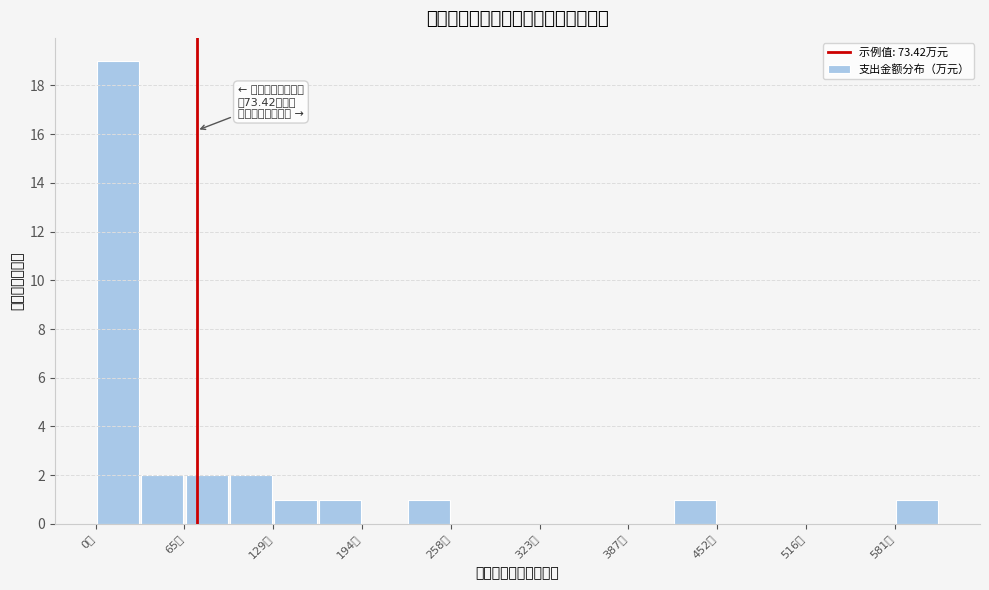

Read against the x-axis, roughly where is the centre of the tallest bar?

20